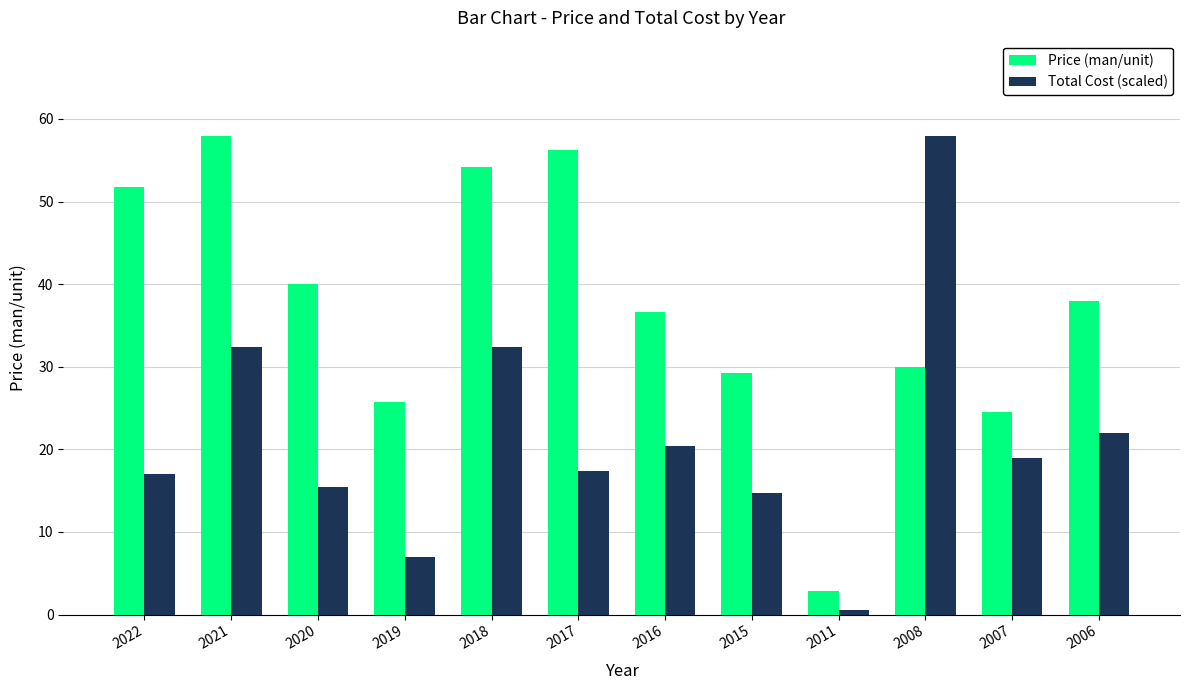

The value of Price (man/unit) at 2018 is 54.2. True or false?

True